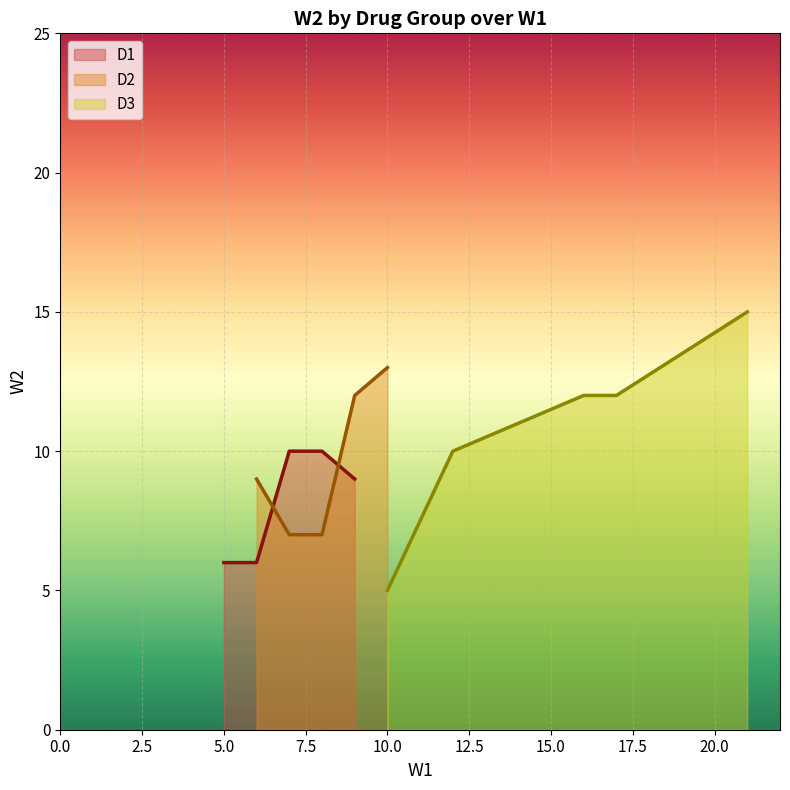

What is the maximum value for D1?

10